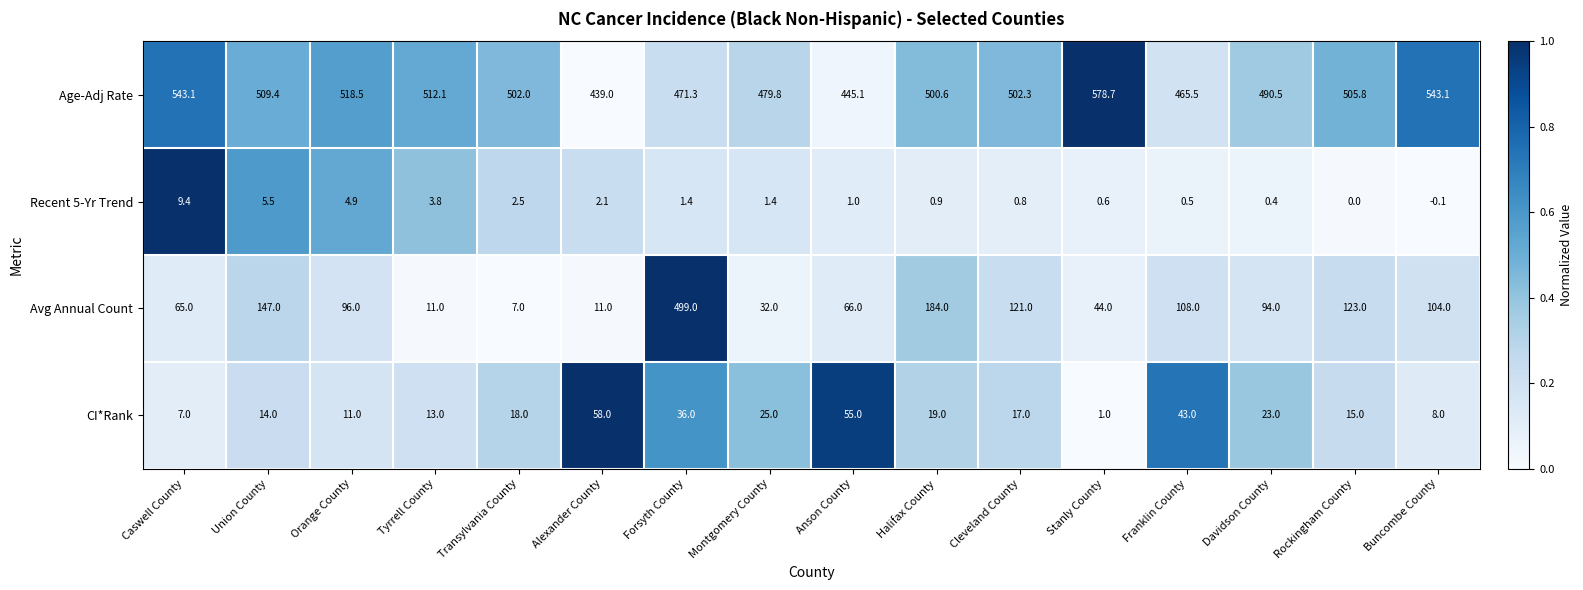

Is it true that Age-Adj Rate equals 505.8 at Rockingham County?

True